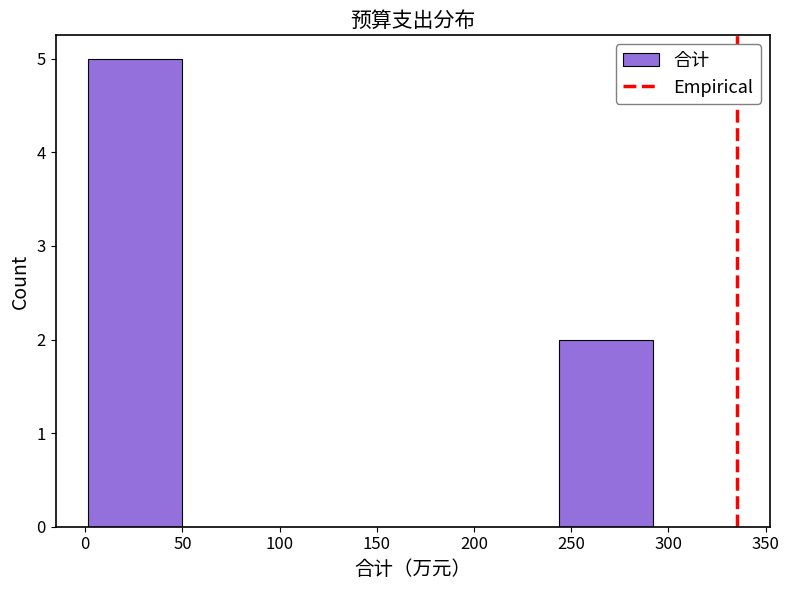

Over which range of the x-axis is the bar tallest?

0 to 50